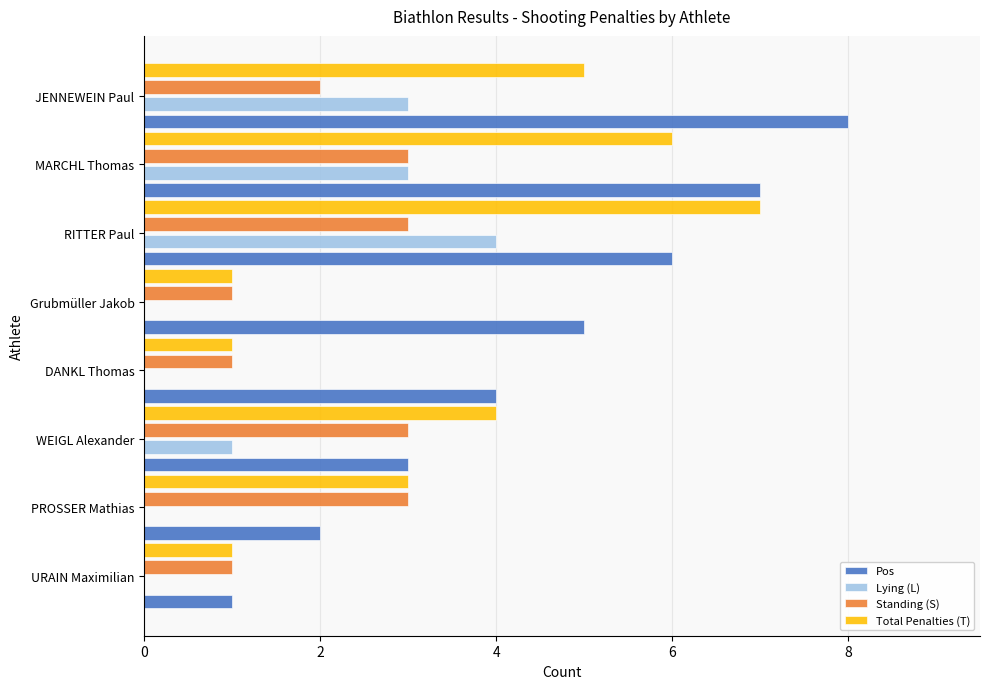

What is the maximum value shown in the chart?

8